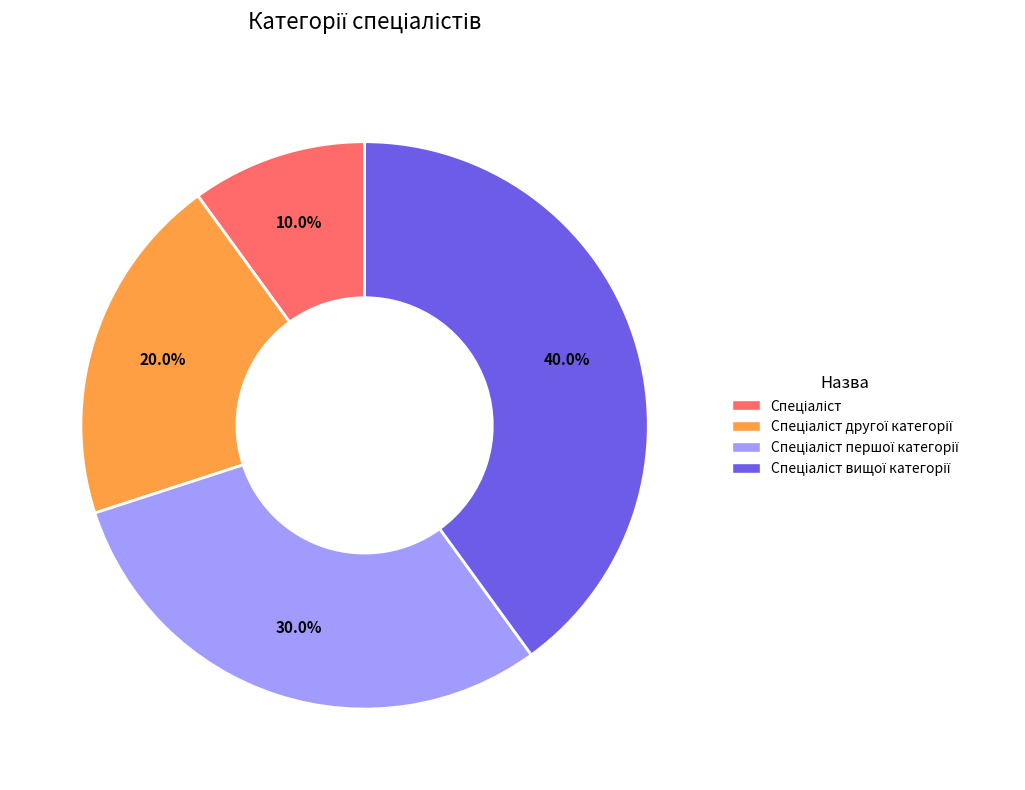

Is there a majority slice in this chart?

No